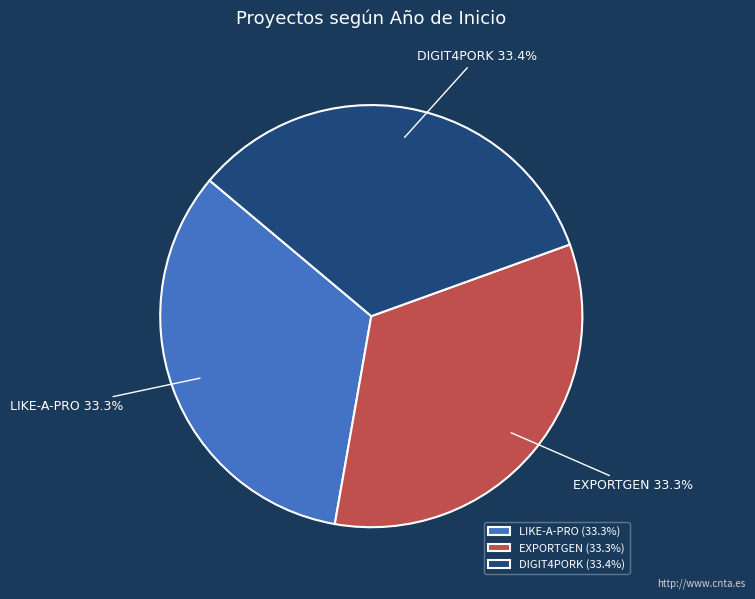

What percentage is NOT represented by EXPORTGEN?

66.7%